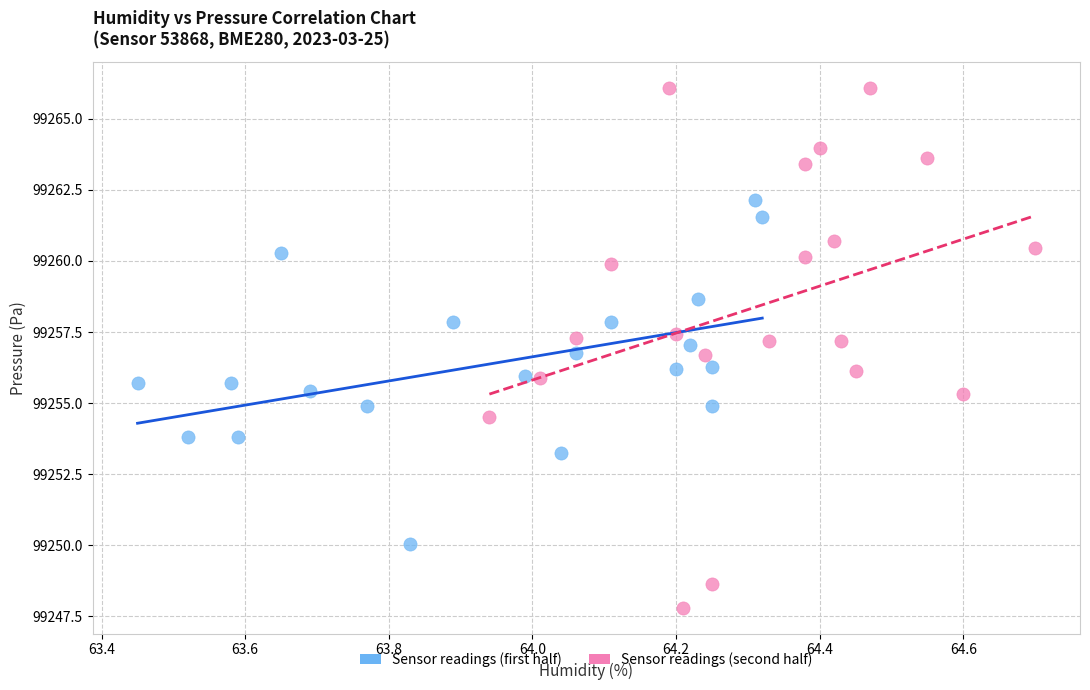

What are all the series names shown in the legend?

Sensor readings (first half), Sensor readings (second half)